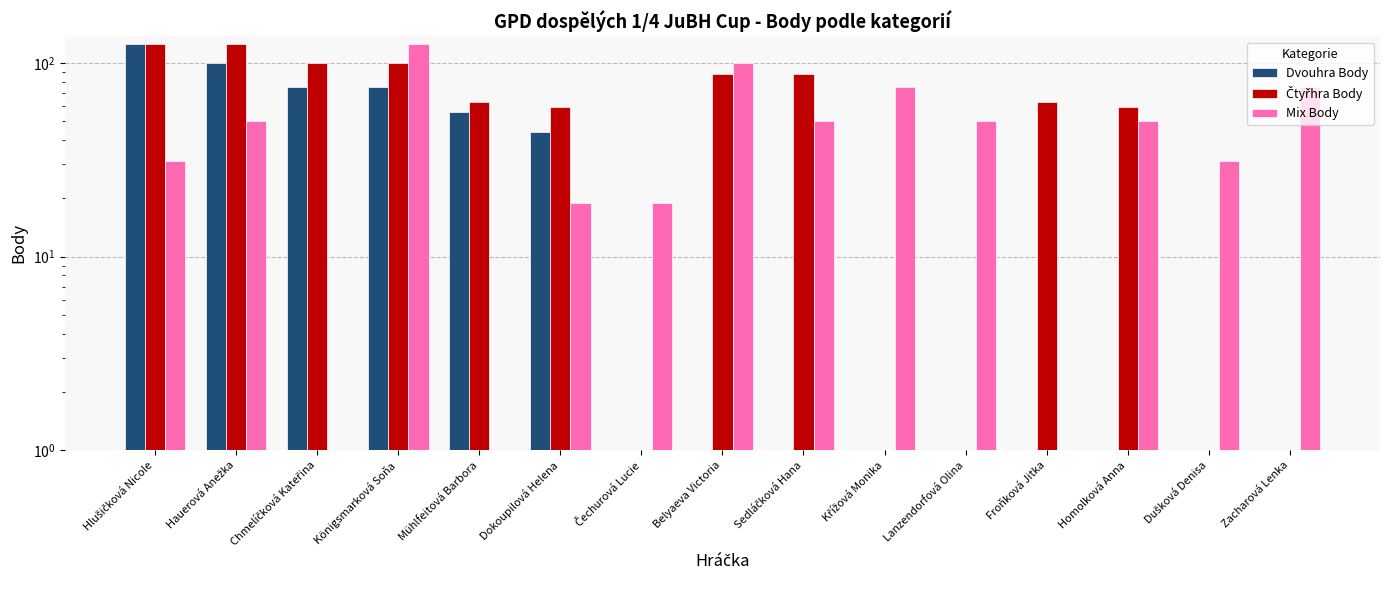

List the labels in order of Dvouhra Body value, largest first.

Hlušičková Nicole, Hauerová Anežka, Chmelíčková Kateřina, Königsmarková Soňa, Mühlfeitová Barbora, Dokoupilová Helena, Čechurová Lucie, Belyaeva Victoria, Sedláčková Hana, Křížová Monika, Lanzendorfová Olina, Froňková Jitka, Homolková Anna, Dušková Denisa, Zacharová Lenka